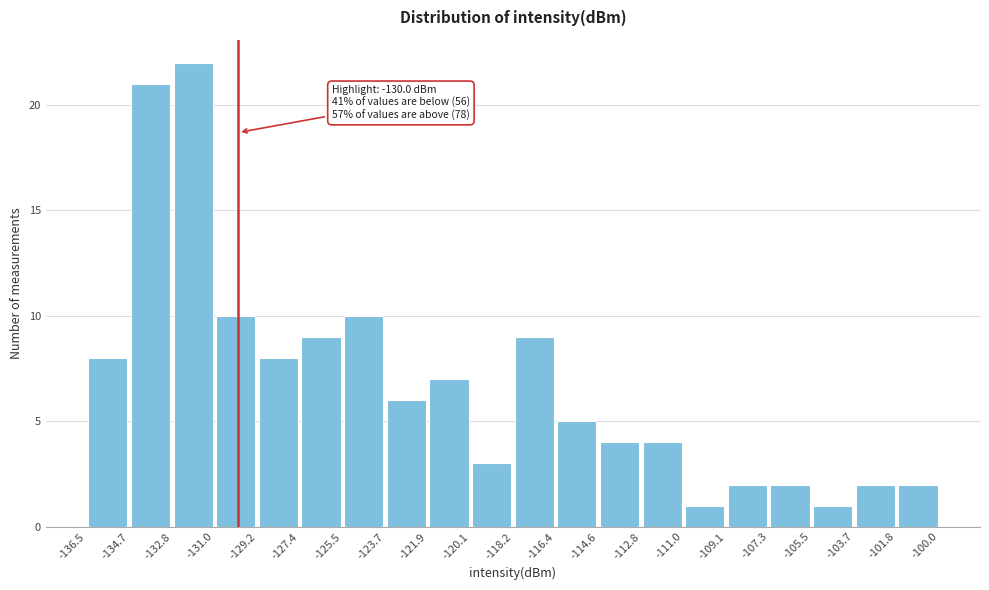

Over which range of the x-axis is the bar tallest?

-132.8 to -131.0